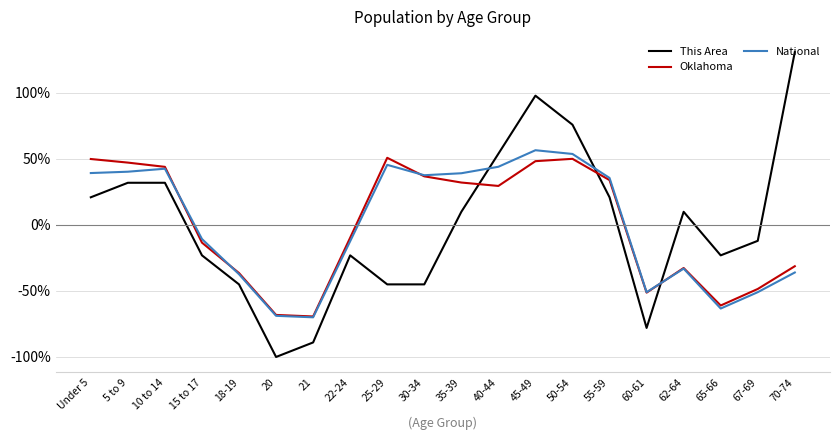

Which series has the widest spread of values?

This Area